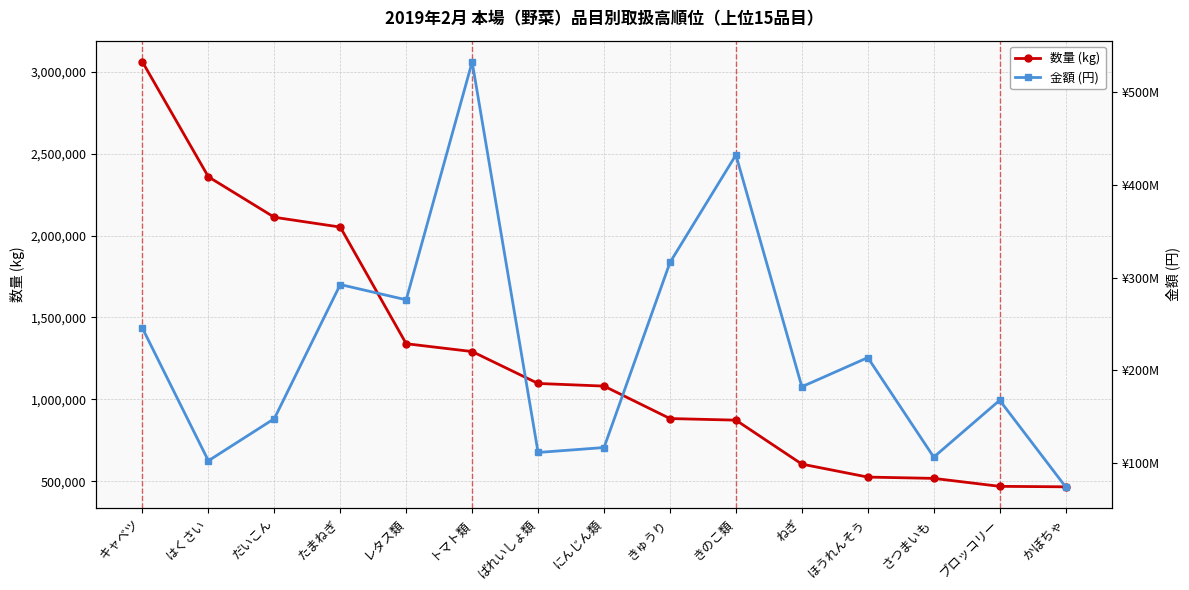

Which series has the largest range (max minus min)?

金額 (円)